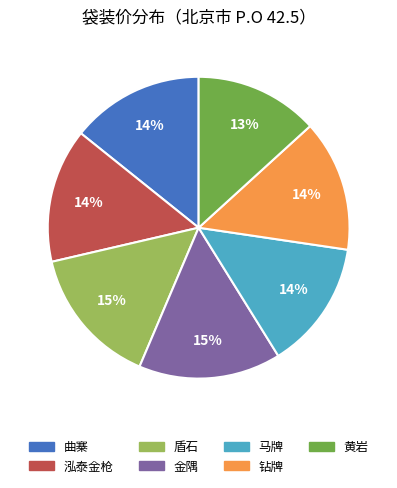

To the nearest percent, what percentage of the pie is 马牌?

14%